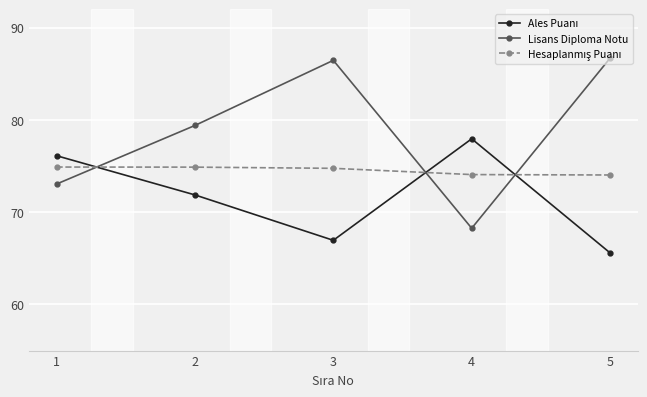

What is the total value across all series at 4?

220.3